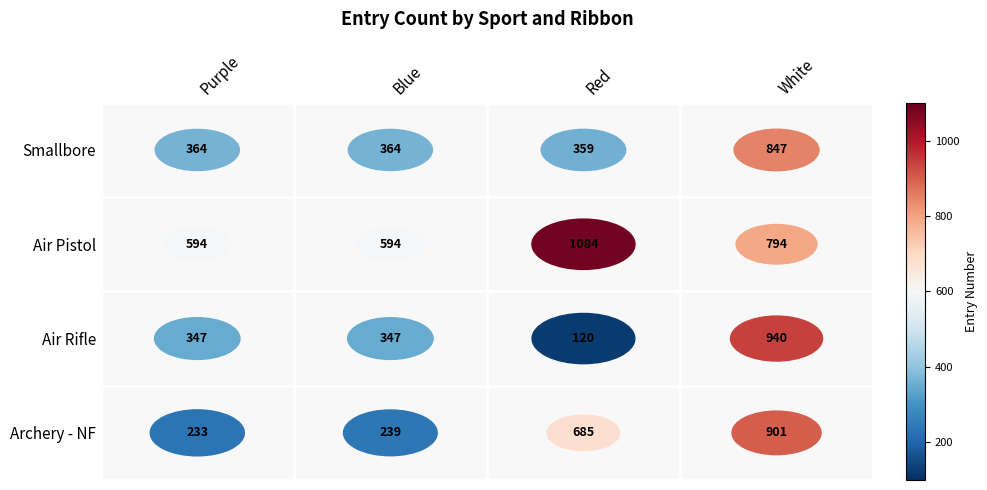

Reading left to right, list all the values displayed in this chart.

Smallbore: Purple=364	Blue=364	Red=359	White=847
Air Pistol: Purple=594	Blue=594	Red=1084	White=794
Air Rifle: Purple=347	Blue=347	Red=120	White=940
Archery - NF: Purple=233	Blue=239	Red=685	White=901